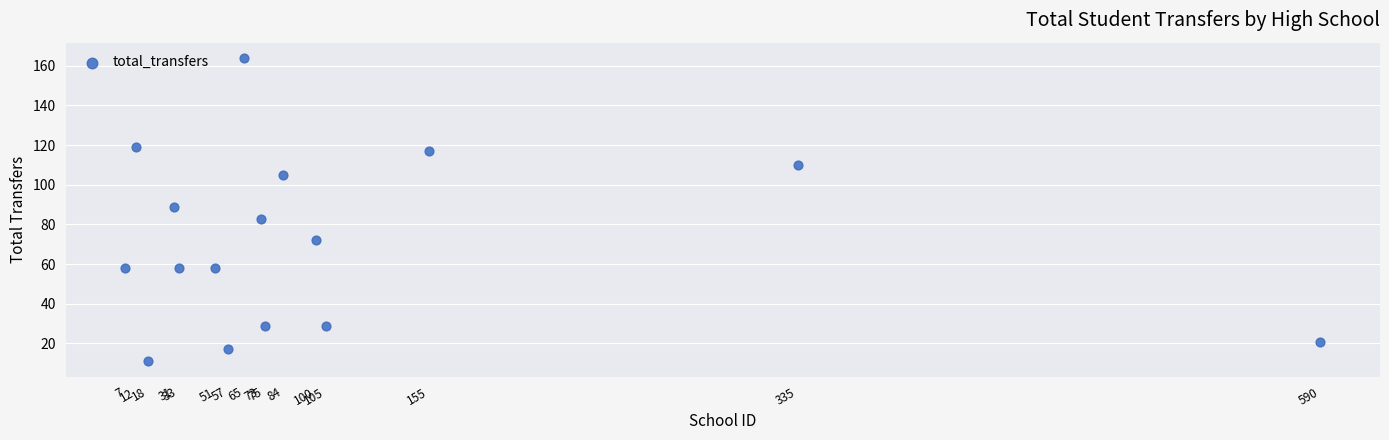

What is the range of X values (max minus min)?

583